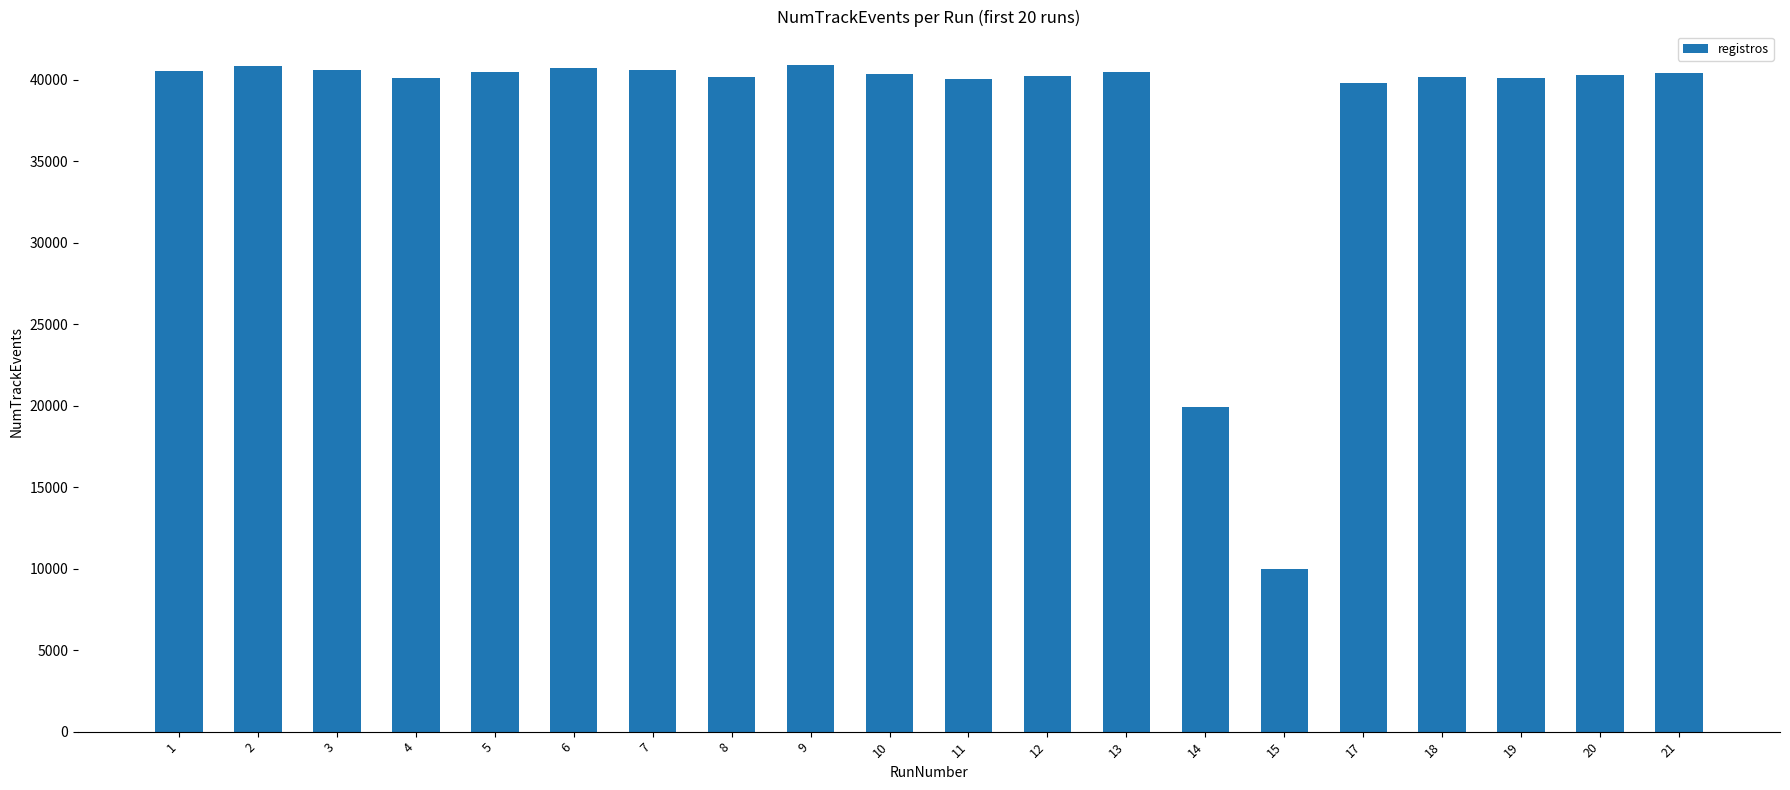

What is the sum of the values at 1 and 6?

81229